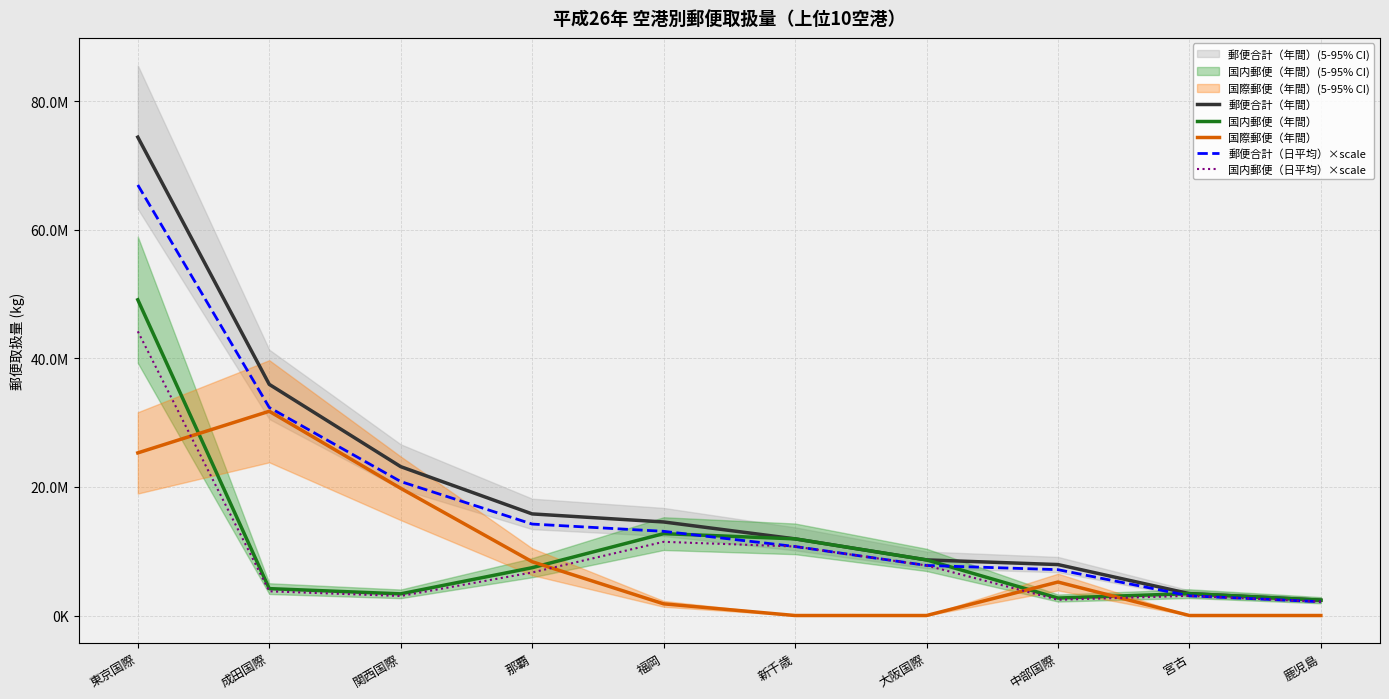

True or false: 国内郵便（年間） has a value of 8654376.0 at 大阪国際.

True